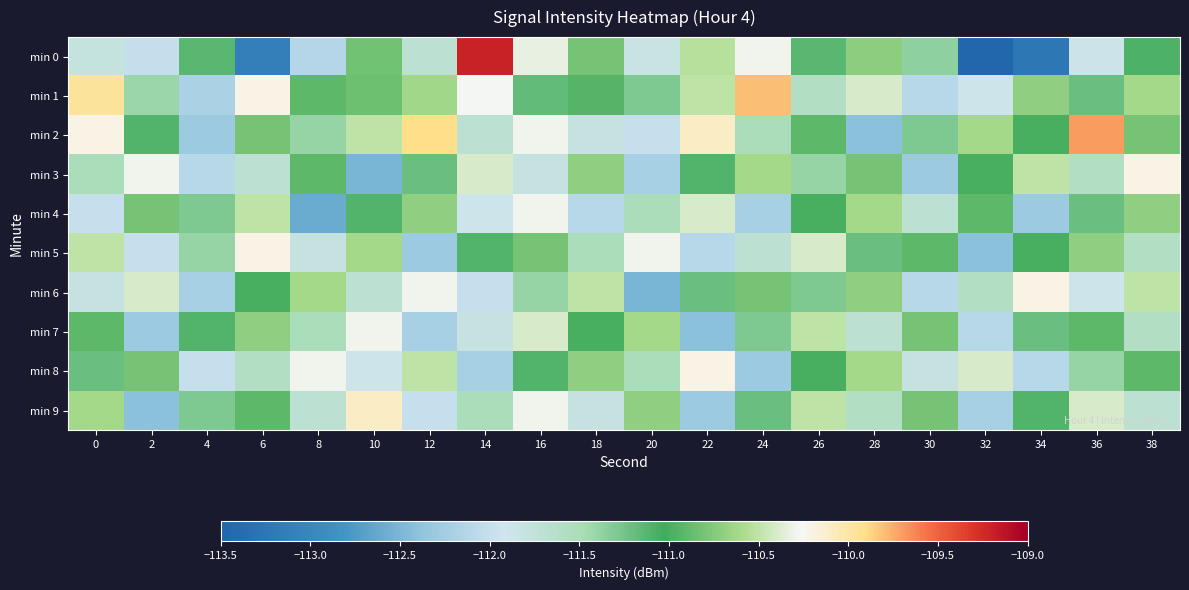

List the series in order of their peak value, lowest first.

min 4, min 7, min 3, min 5, min 6, min 8, min 9, min 1, min 2, min 0